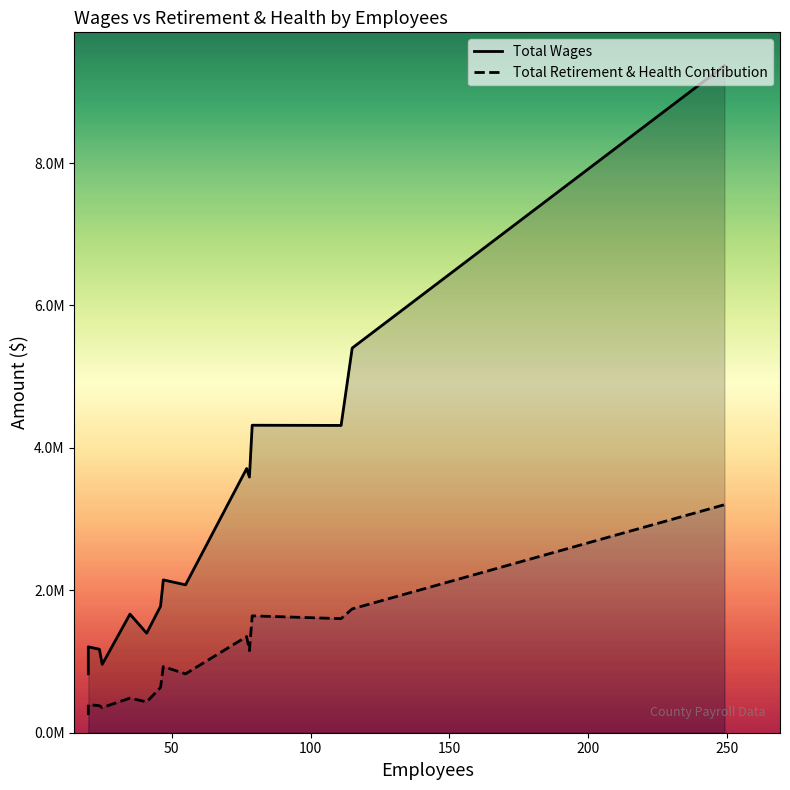

Rank the series by their maximum value, from highest to lowest.

Total Wages, Total Retirement & Health Contribution